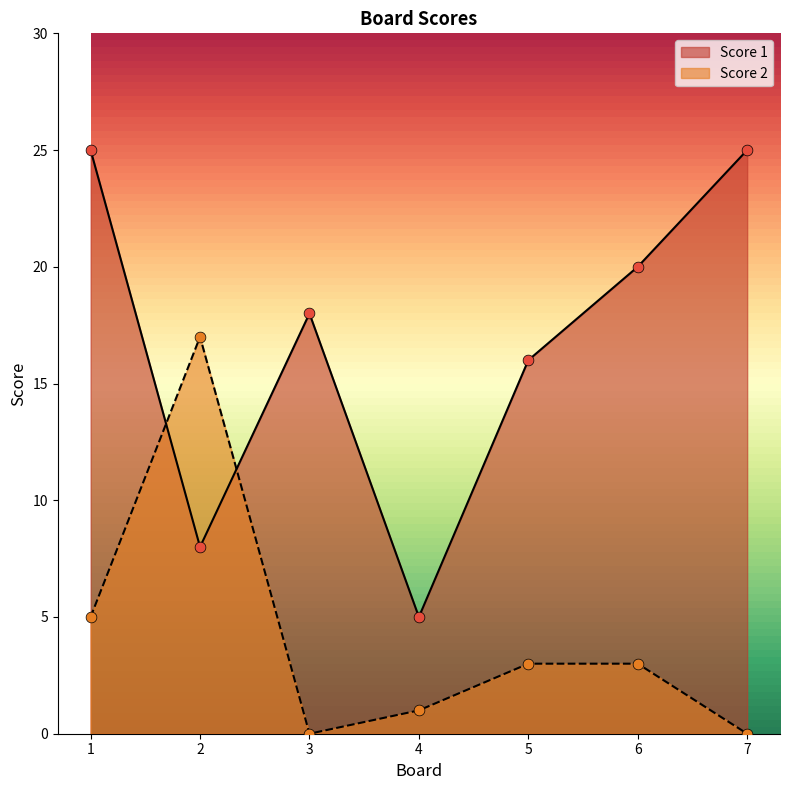

Which series has the largest total across all categories?

Score 1